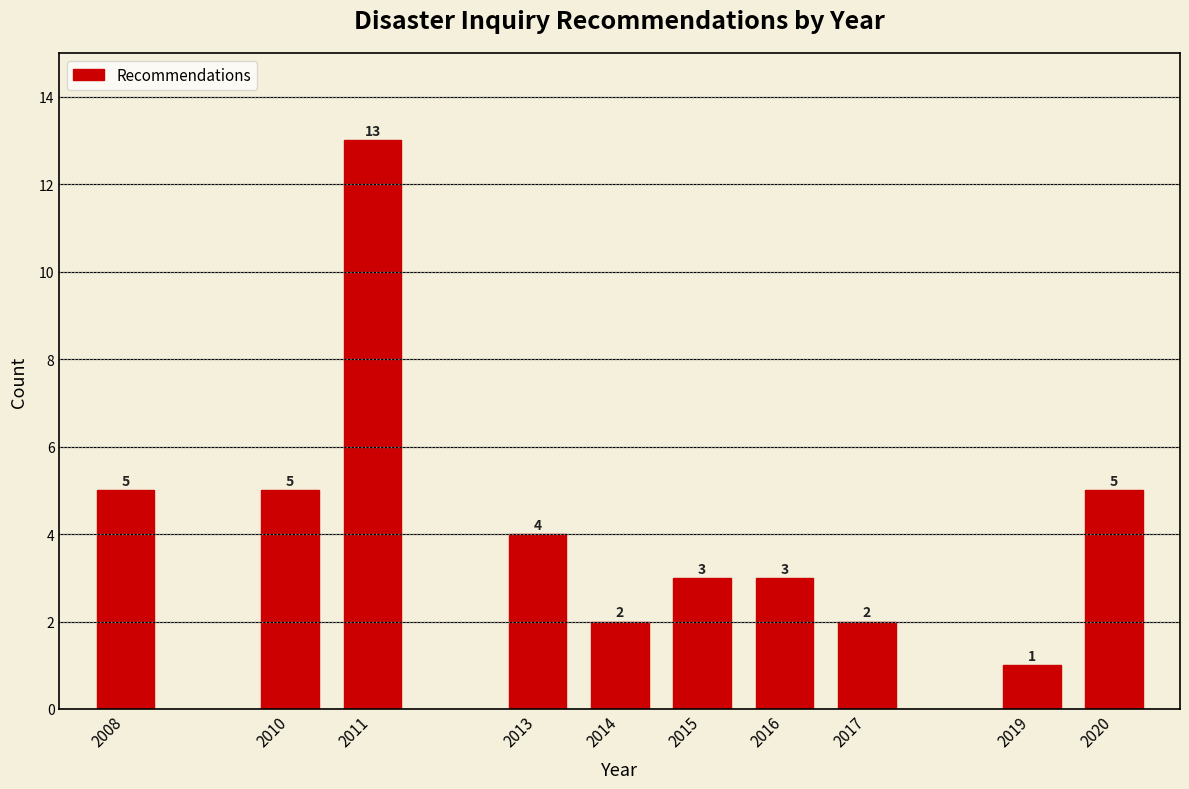

Reading left to right, extract all data points from this chart.

5	5	13	4	2	3	3	2	1	5